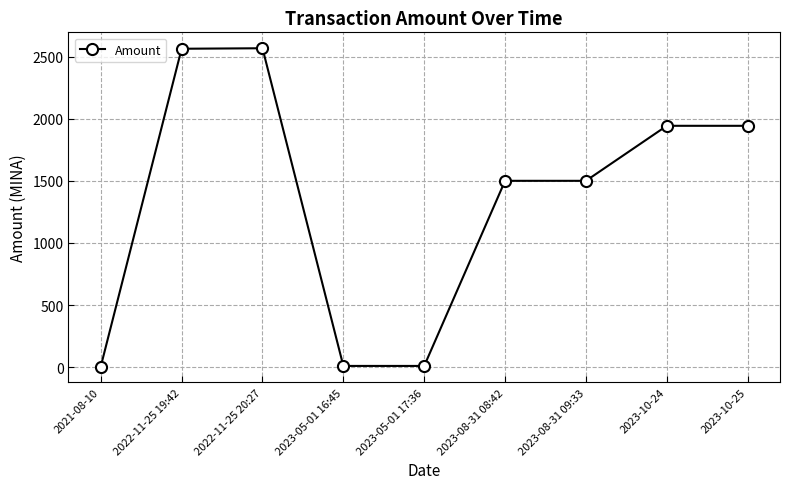

What is the maximum value shown in the chart?

2567.1